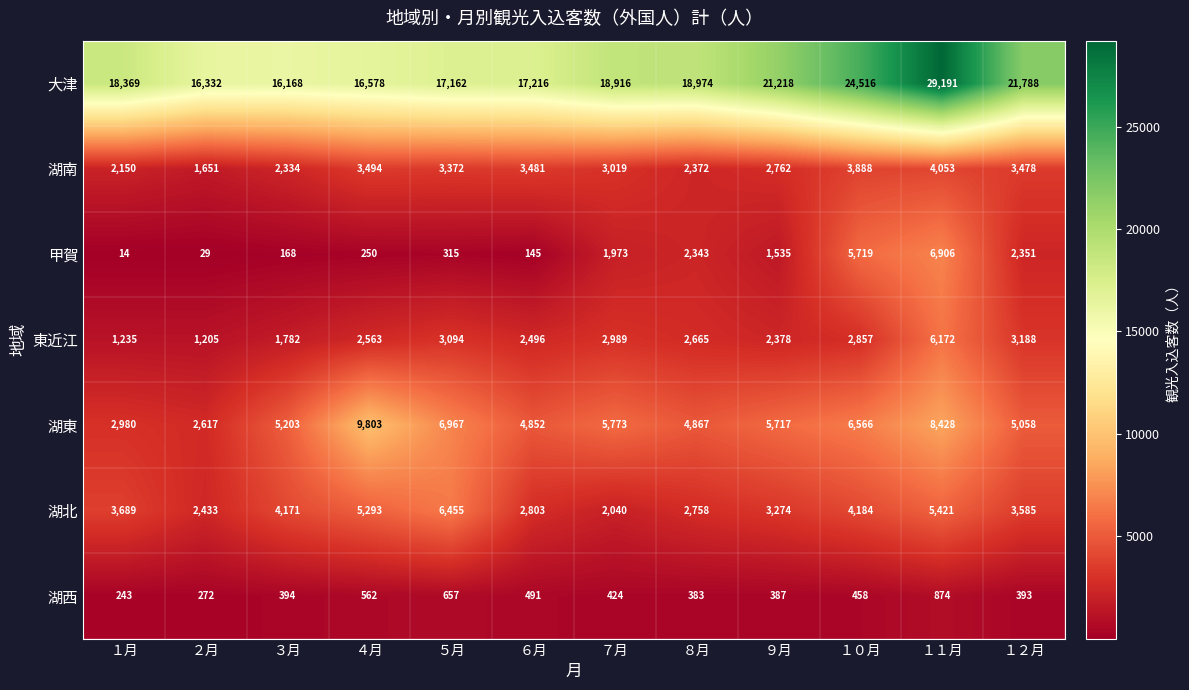

Which series changed the most between ２月 and ８月?

大津